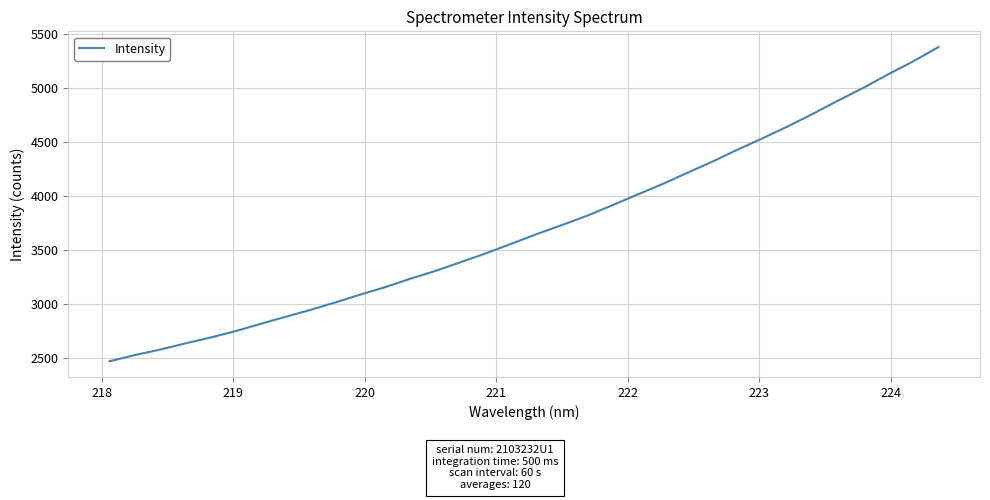

What is the difference between the maximum and minimum values?

2908.3